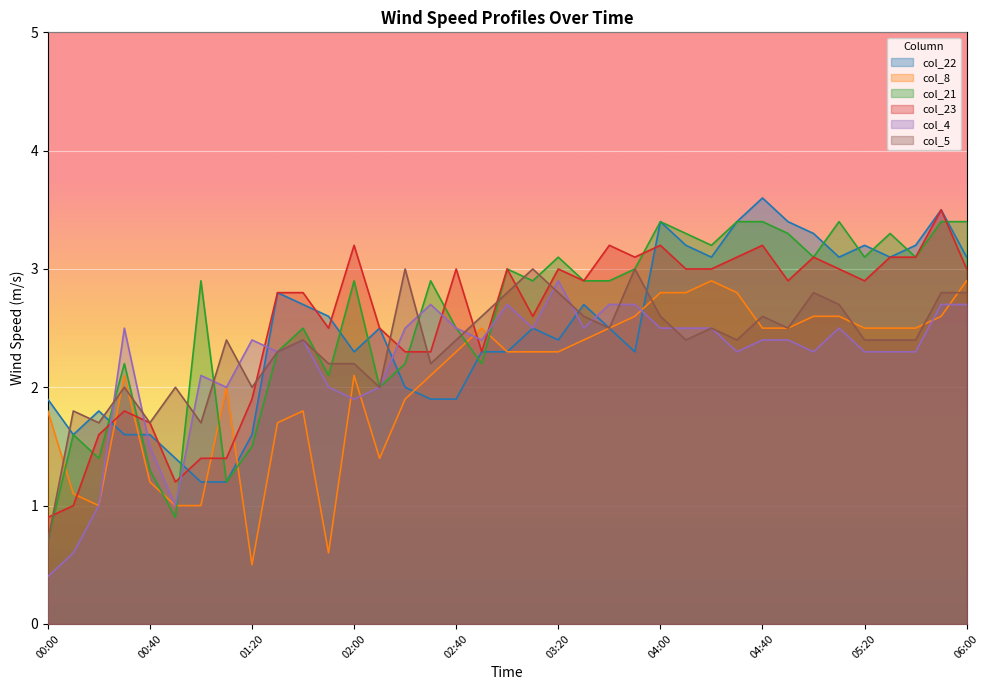

Reading left to right, transcribe all the data shown in this chart.

col_22: 1.9	1.6	1.8	1.6	1.6	1.4	1.2	1.2	1.6	2.8	2.7	2.6	2.3	2.5	2.0	1.9	1.9	2.3	2.3	2.5	2.4	2.7	2.5	2.3	3.4	3.2	3.1	3.4	3.6	3.4	3.3	3.1	3.2	3.1	3.2	3.5	3.1
col_8: 1.8	1.1	1.0	2.1	1.2	1.0	1.0	2.0	0.5	1.7	1.8	0.6	2.1	1.4	1.9	2.1	2.3	2.5	2.3	2.3	2.3	2.4	2.5	2.6	2.8	2.8	2.9	2.8	2.5	2.5	2.6	2.6	2.5	2.5	2.5	2.6	2.9
col_21: 0.7	1.6	1.4	2.2	1.3	0.9	2.9	1.2	1.5	2.3	2.5	2.1	2.9	2.0	2.2	2.9	2.5	2.2	3.0	2.9	3.1	2.9	2.9	3.0	3.4	3.3	3.2	3.4	3.4	3.3	3.1	3.4	3.1	3.3	3.1	3.4	3.4
col_23: 0.9	1.0	1.6	1.8	1.7	1.2	1.4	1.4	1.9	2.8	2.8	2.5	3.2	2.5	2.3	2.3	3.0	2.3	3.0	2.6	3.0	2.9	3.2	3.1	3.2	3.0	3.0	3.1	3.2	2.9	3.1	3.0	2.9	3.1	3.1	3.5	3.0
col_4: 0.4	0.6	1.0	2.5	1.5	1.0	2.1	2.0	2.4	2.3	2.4	2.0	1.9	2.0	2.5	2.7	2.5	2.4	2.7	2.5	2.9	2.5	2.7	2.7	2.5	2.5	2.5	2.3	2.4	2.4	2.3	2.5	2.3	2.3	2.3	2.7	2.7
col_5: 0.7	1.8	1.7	2.0	1.7	2.0	1.7	2.4	2.0	2.3	2.4	2.2	2.2	2.0	3.0	2.2	2.4	2.6	2.8	3.0	2.8	2.6	2.5	3.0	2.6	2.4	2.5	2.4	2.6	2.5	2.8	2.7	2.4	2.4	2.4	2.8	2.8